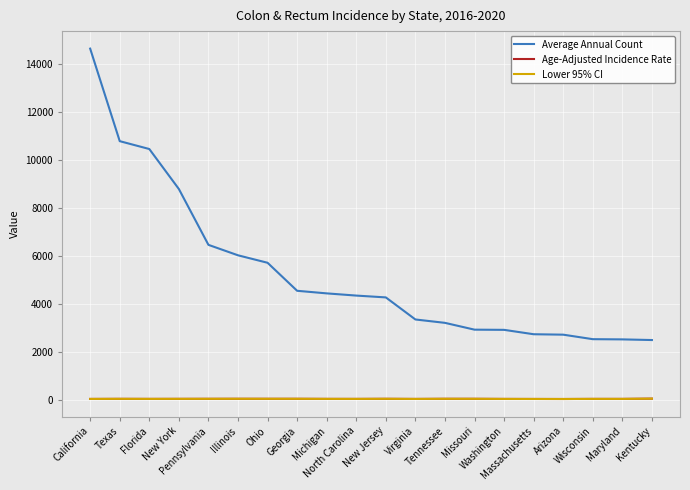

How many lines are shown in the chart?

3